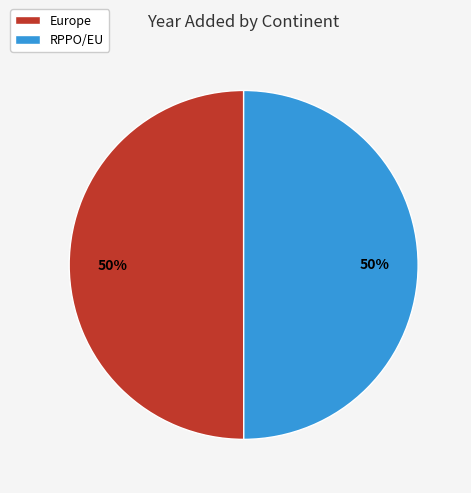

What is the ratio of the value at RPPO/EU to the value at Europe?

1.0